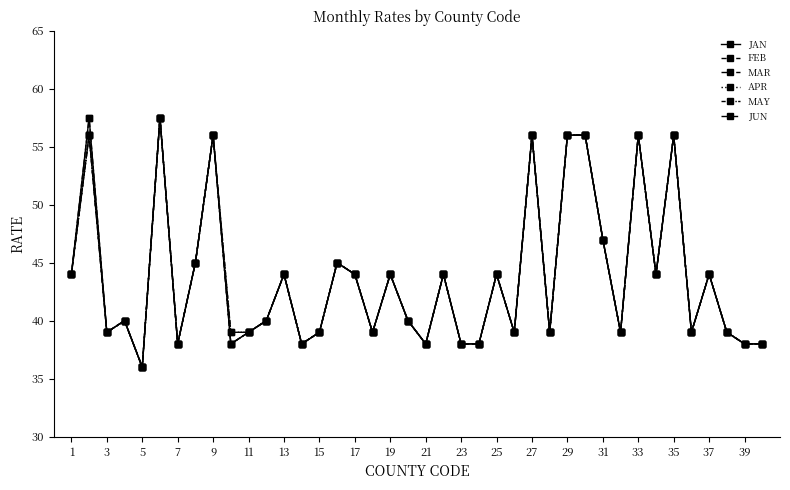

Is this an area chart (filled region under the line)?

No